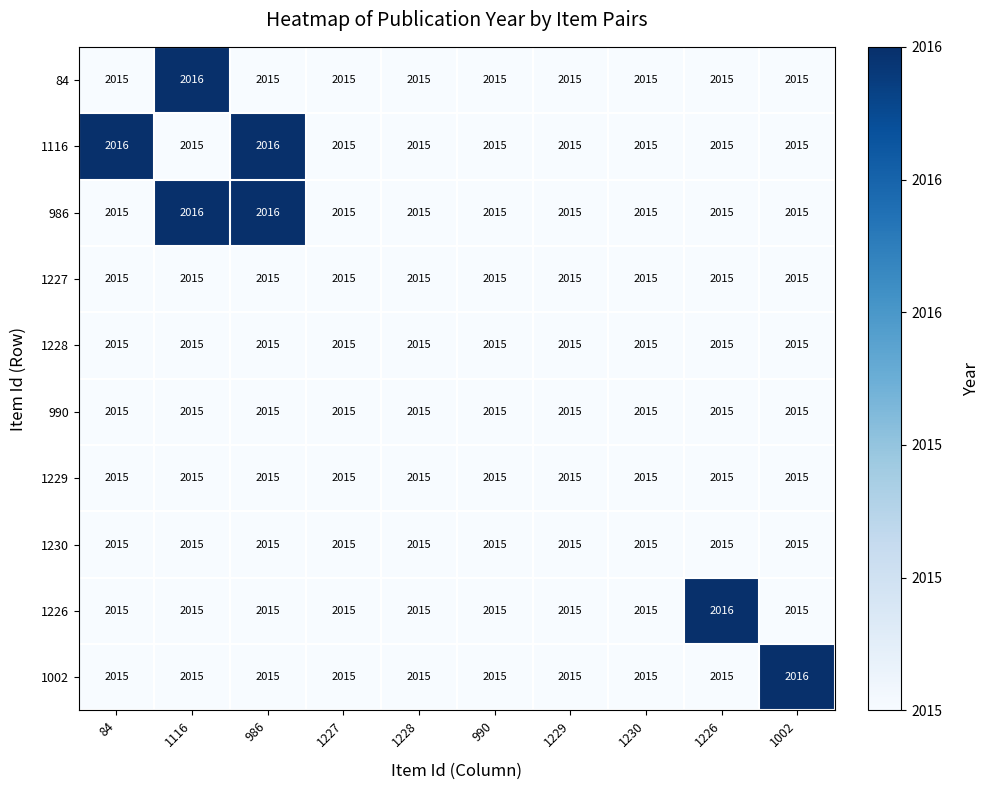

What is the smallest value displayed?

2015